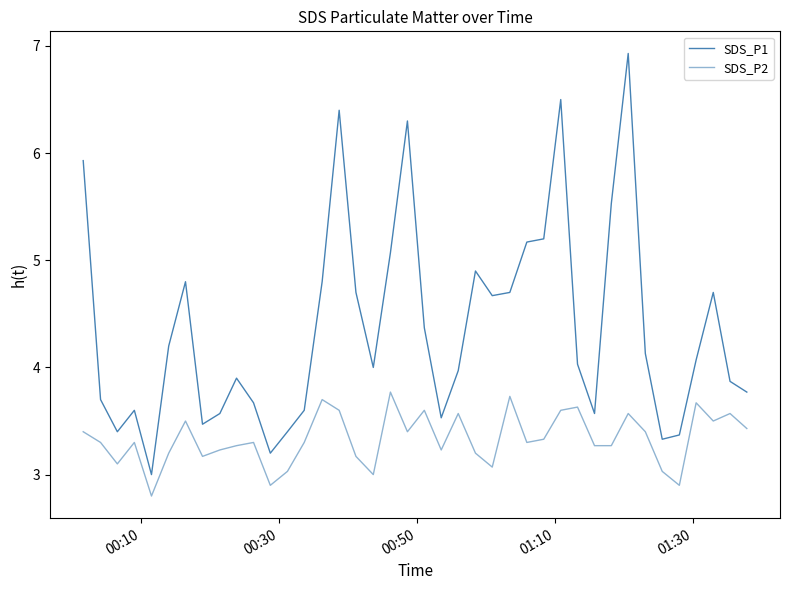

How many lines are shown in the chart?

2